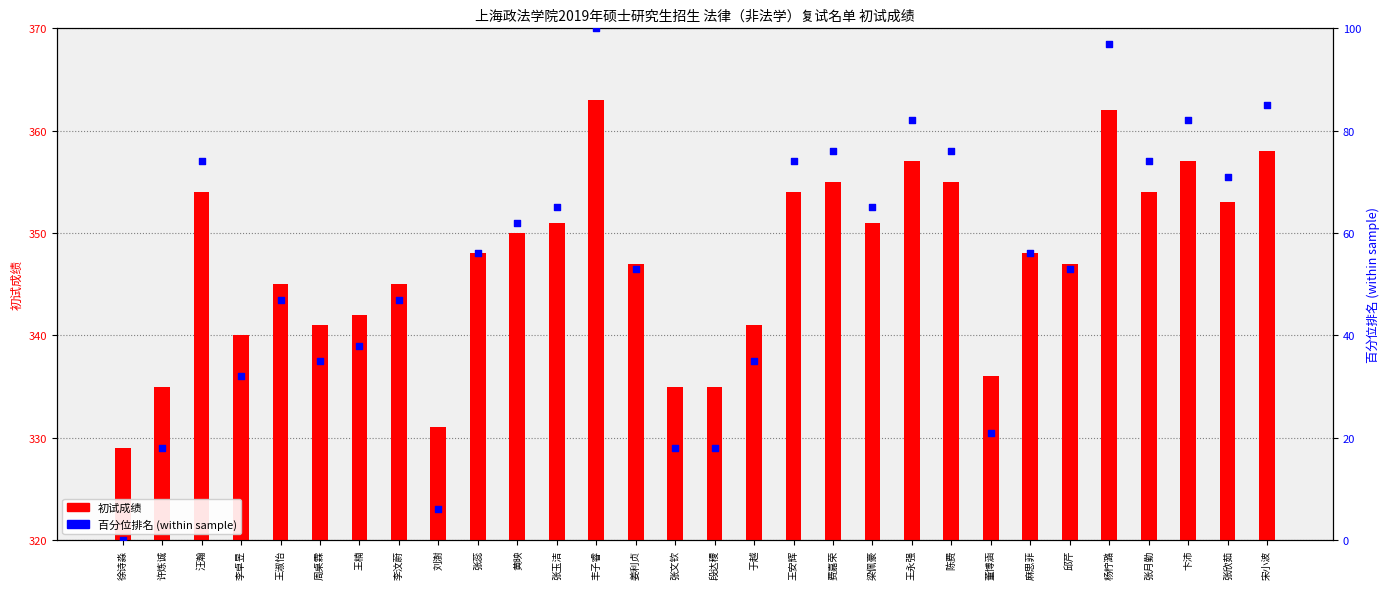

Which series reaches the maximum Y coordinate?

初试成绩